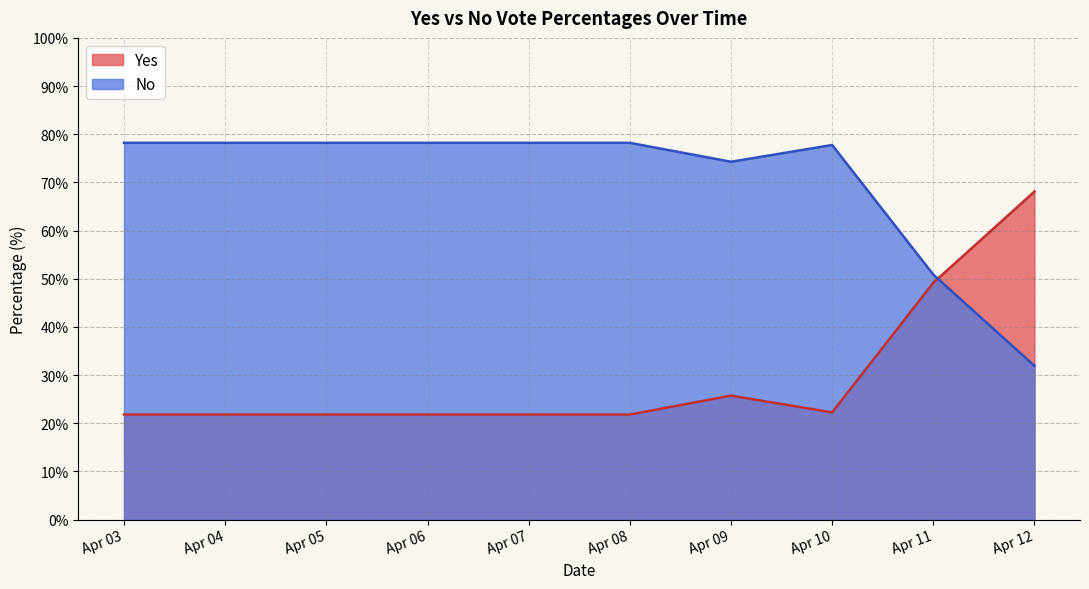

What is the value of the Yes point at the 2nd from the left?

21.8